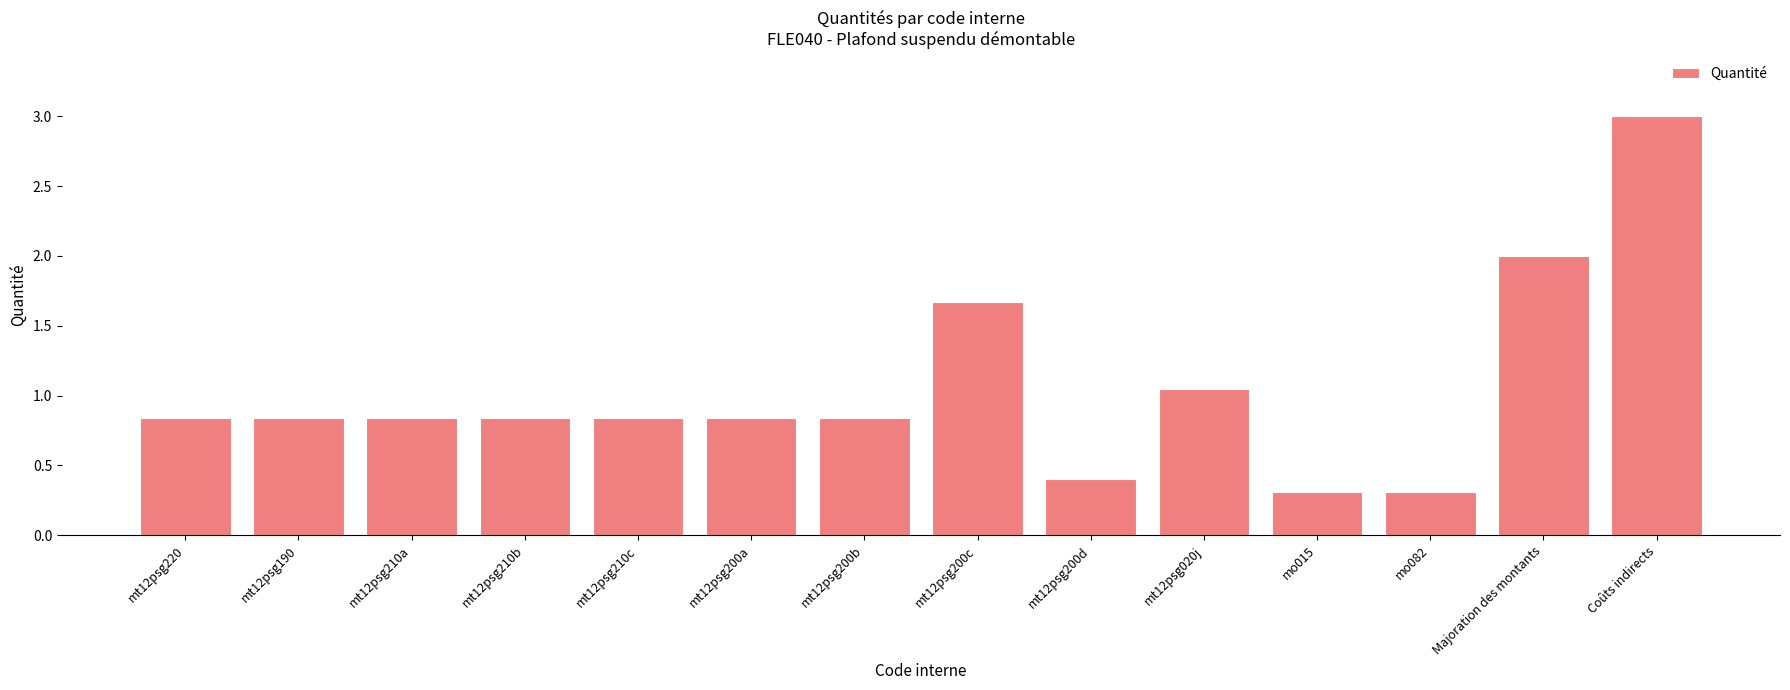

What is the sum of the values at mt12psg020j and mt12psg210b?

1.9